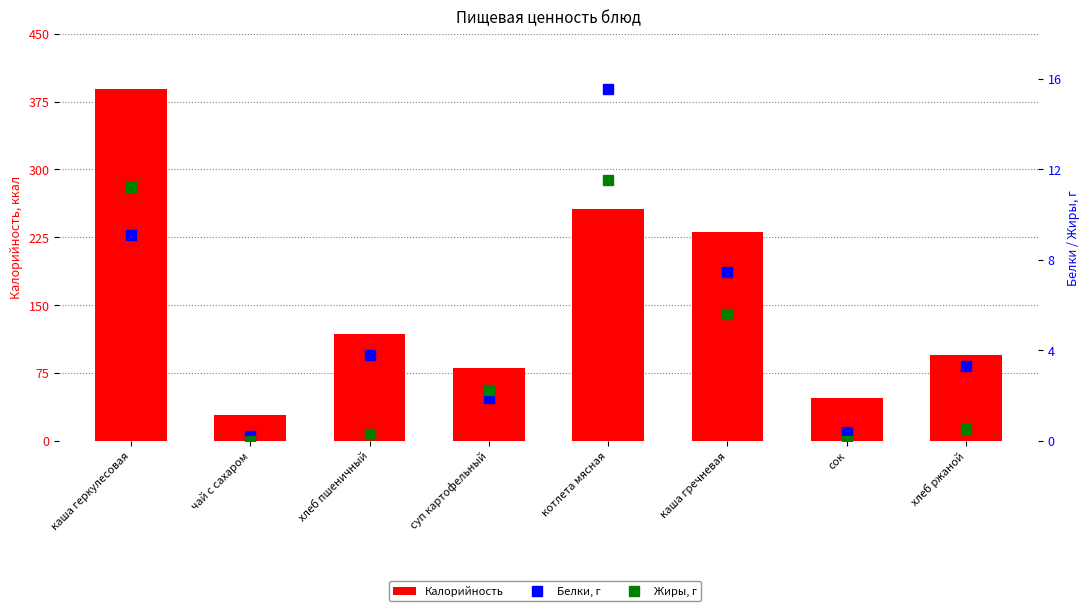

At how many categories does at least one series exceed 68?

6